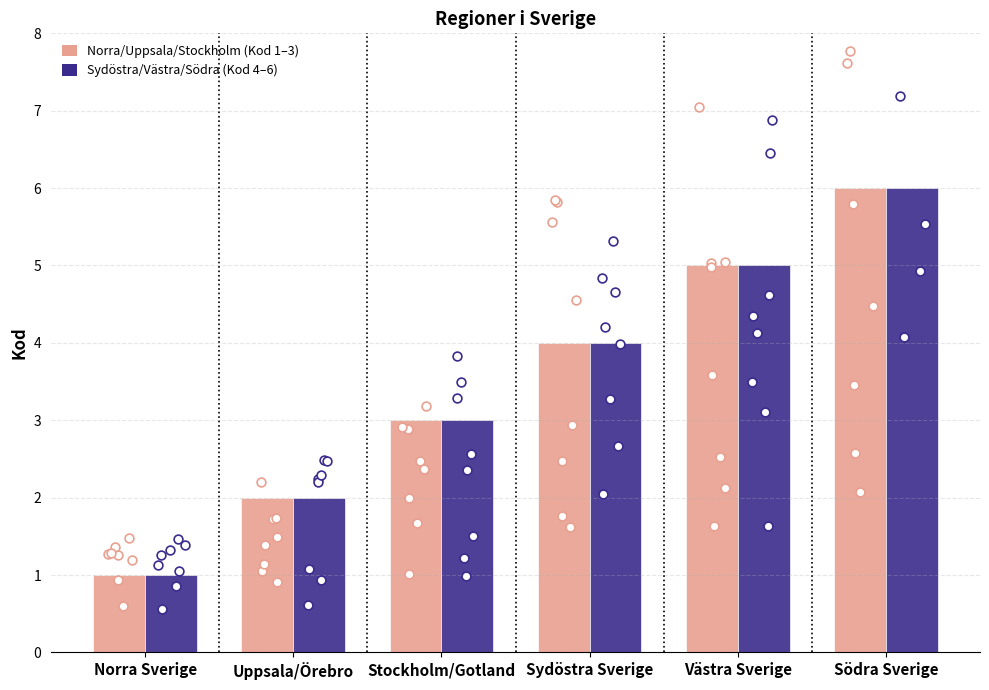

Which series contains the lowest Y value?

Norra/Uppsala/Stockholm (Kod 1–3)